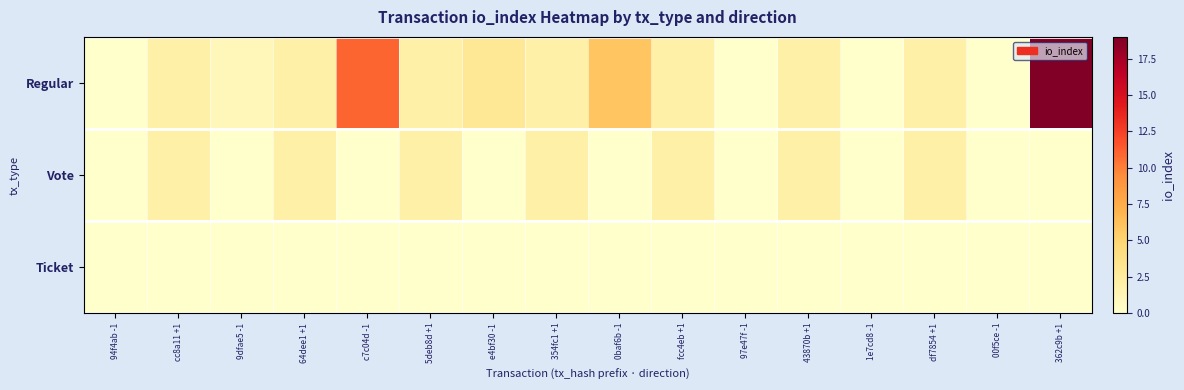

Which has a higher value, 94f4ab -1 or e4bf30 -1?

e4bf30 -1